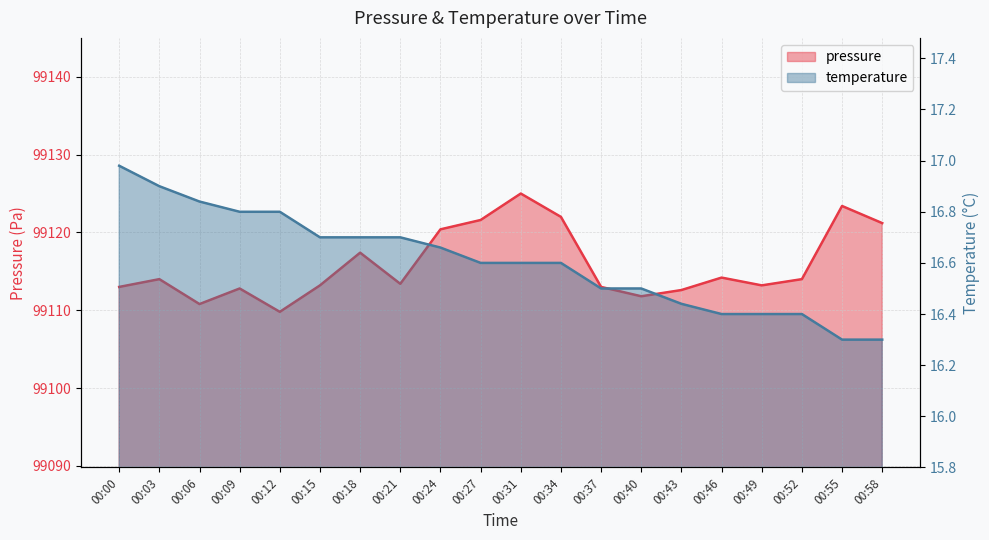

Rank the series at 00:43 from highest to lowest value.

pressure, temperature